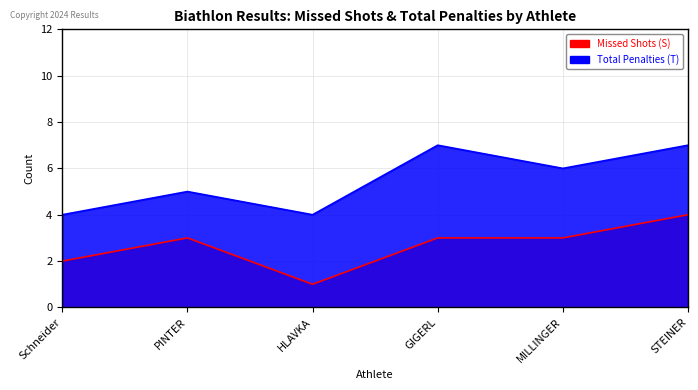

Which category has the lowest value in the Missed Shots (S) series?

HLAVKA